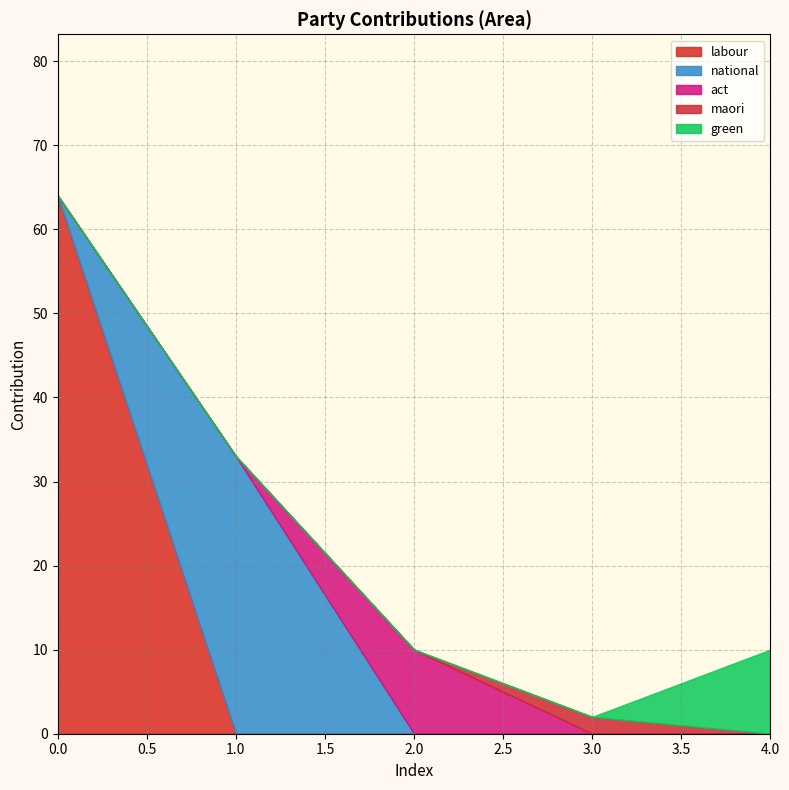

Between 1 and 2, which series saw the biggest shift?

national